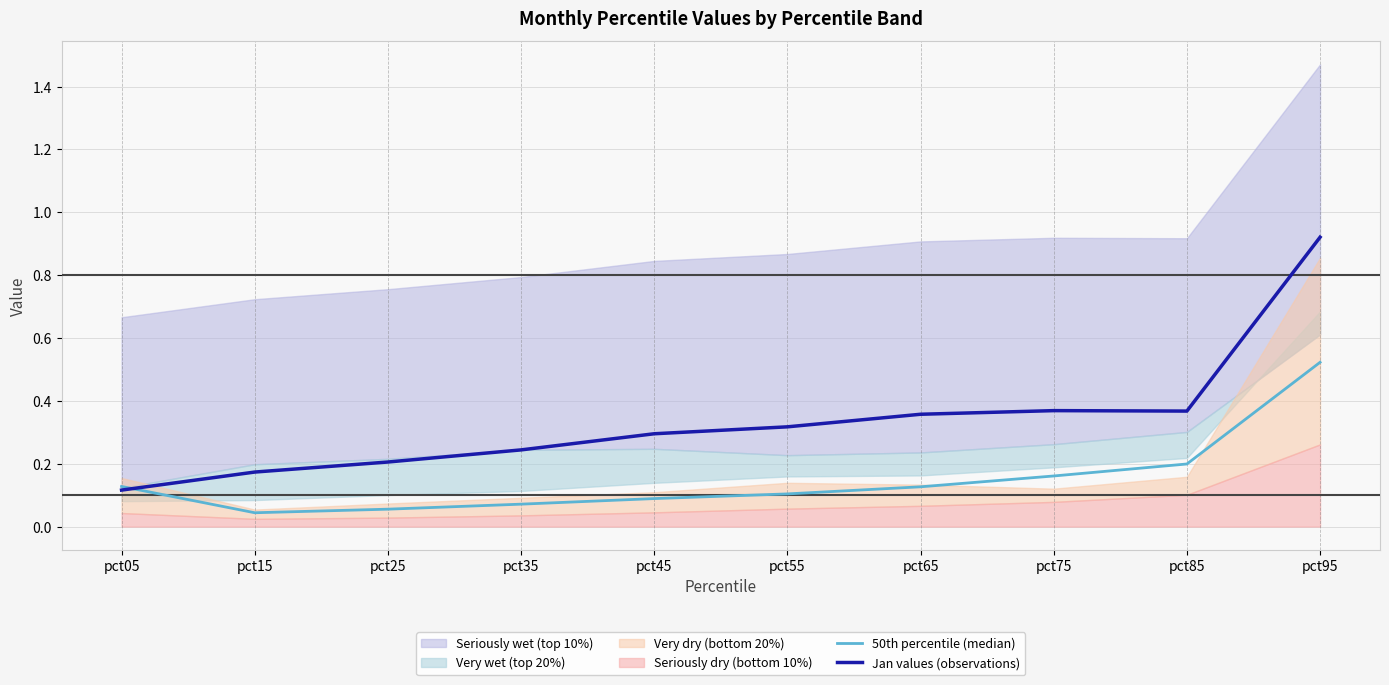

True or false: Jan values (observations) has a value of 0.2 at pct65.

False